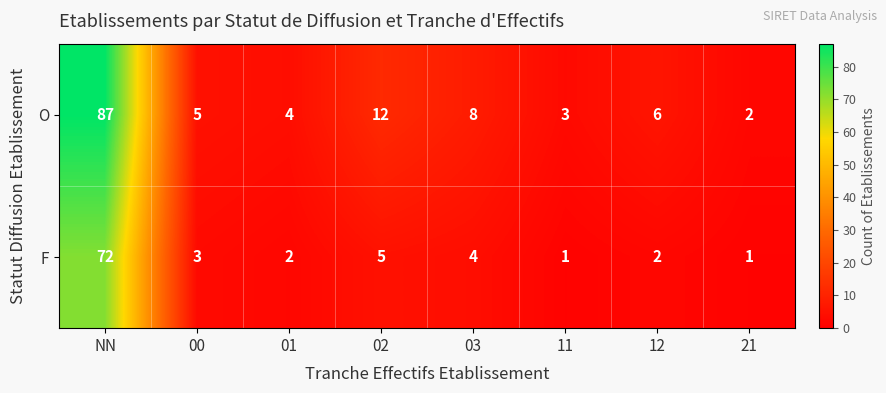

List the series in order of their peak value, highest first.

O, F